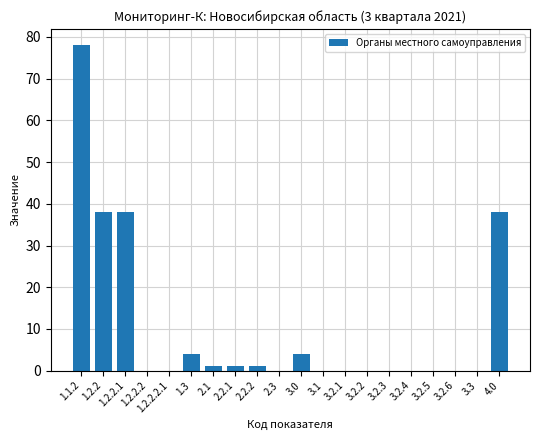

At which category does the chart reach its peak across all series?

1.1.2